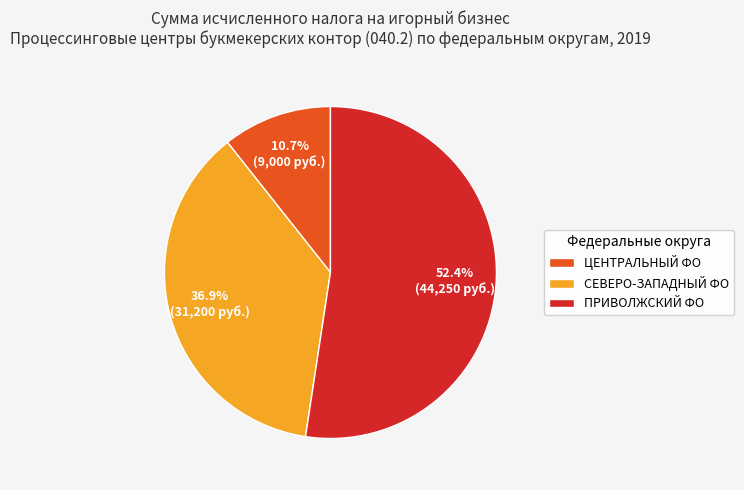

Count the number of slices in the pie.

3